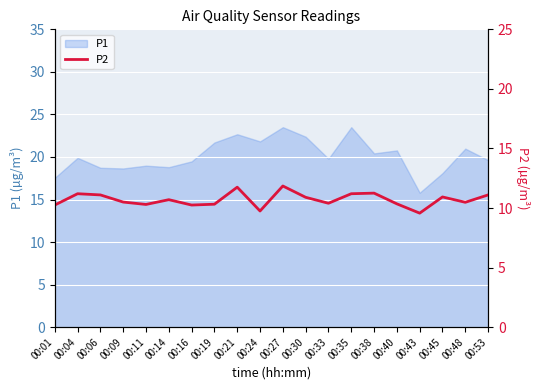

True or false: there are more than 0 points higher than both neighbors.

True